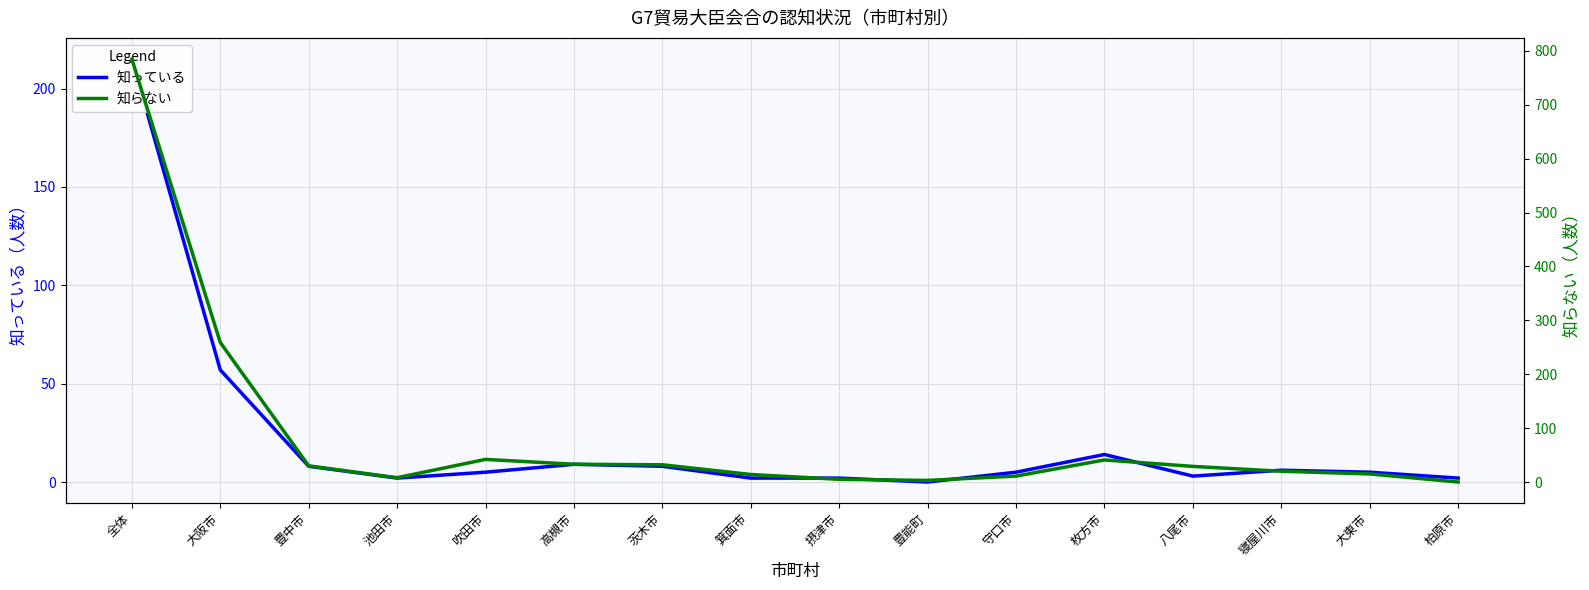

Is this an area chart (filled region under the line)?

No